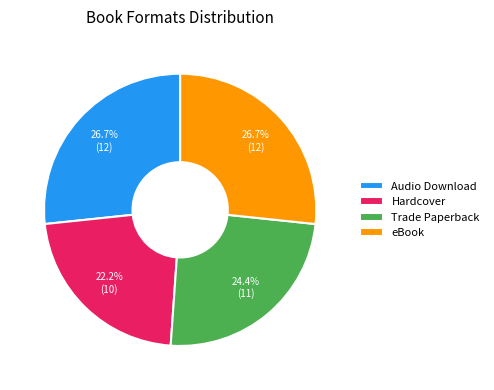

To the nearest percent, what is the difference between the largest and smallest slice percentages?

4%